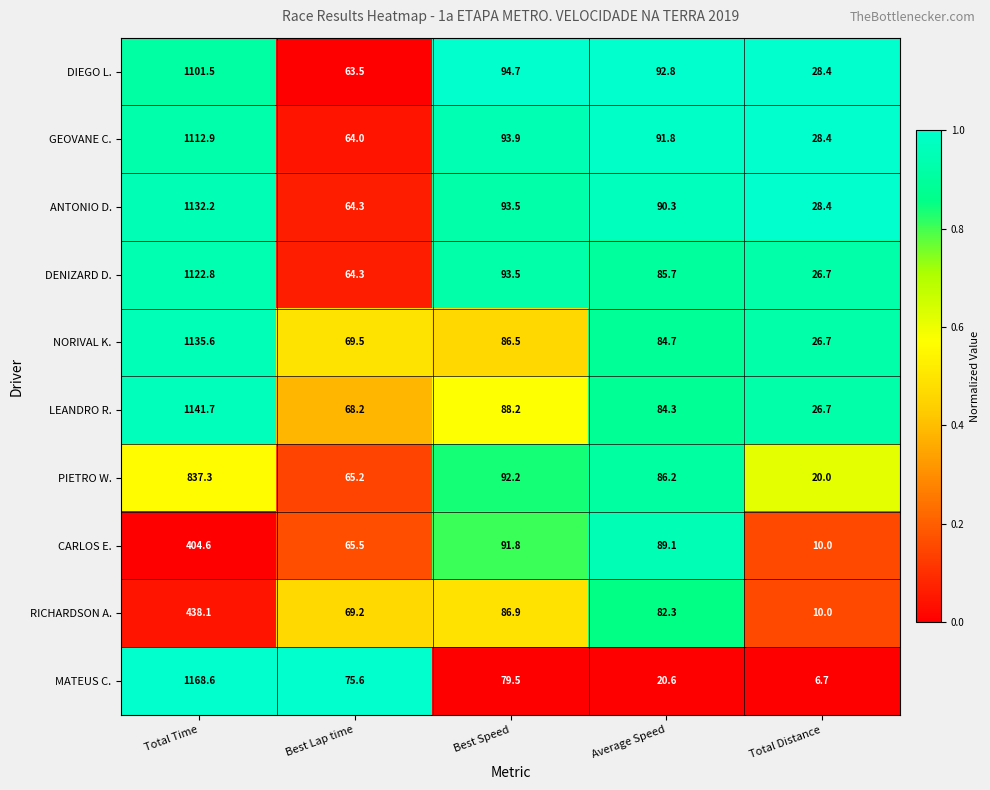

Which series has the largest range (max minus min)?

MATEUS C.